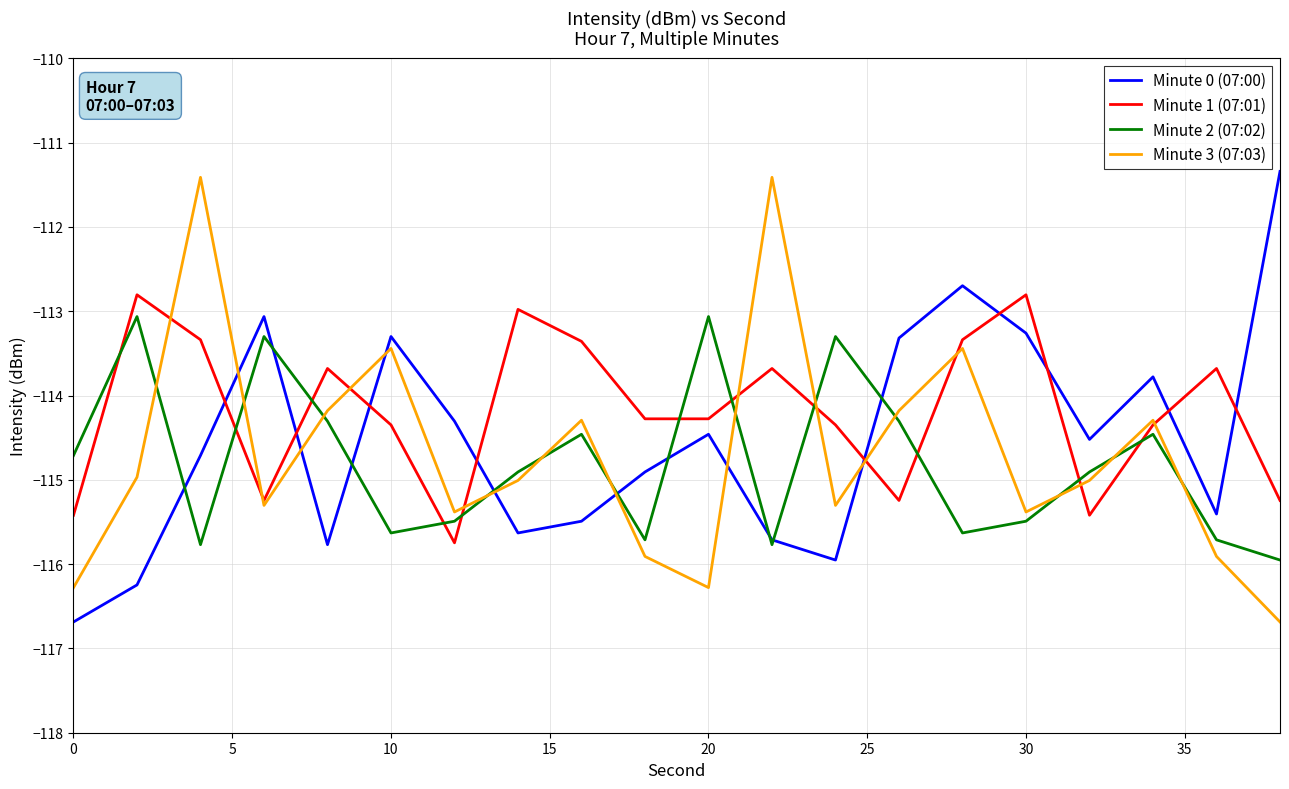

After their last crossing, which series has the higher values: Minute 2 (07:02) or Minute 3 (07:03)?

Minute 2 (07:02)